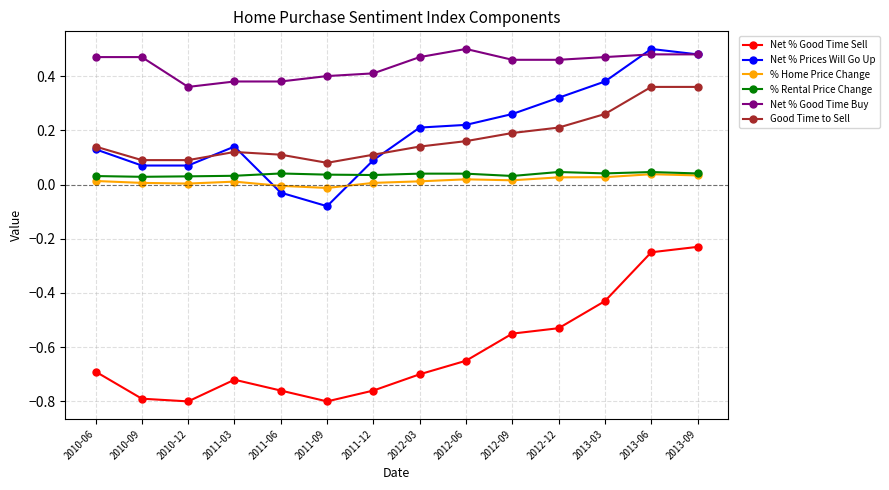

Between 2011-12 and 2012-03, which series saw the biggest shift?

Net % Prices Will Go Up